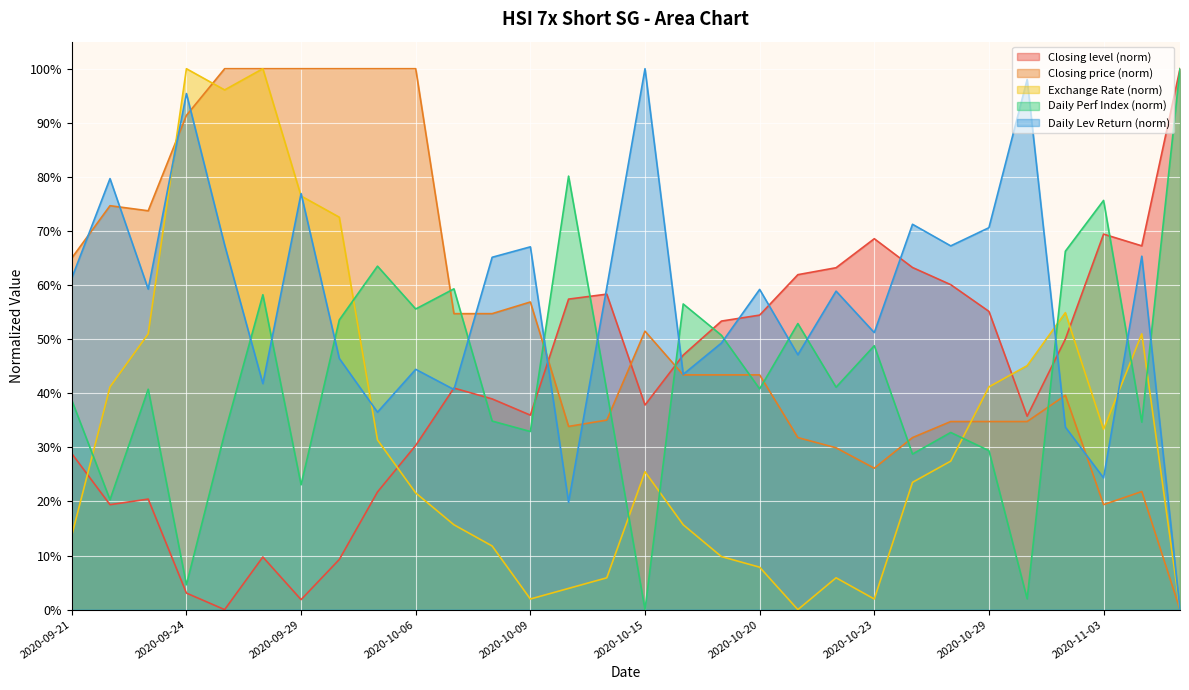

How many lines are shown in the chart?

5